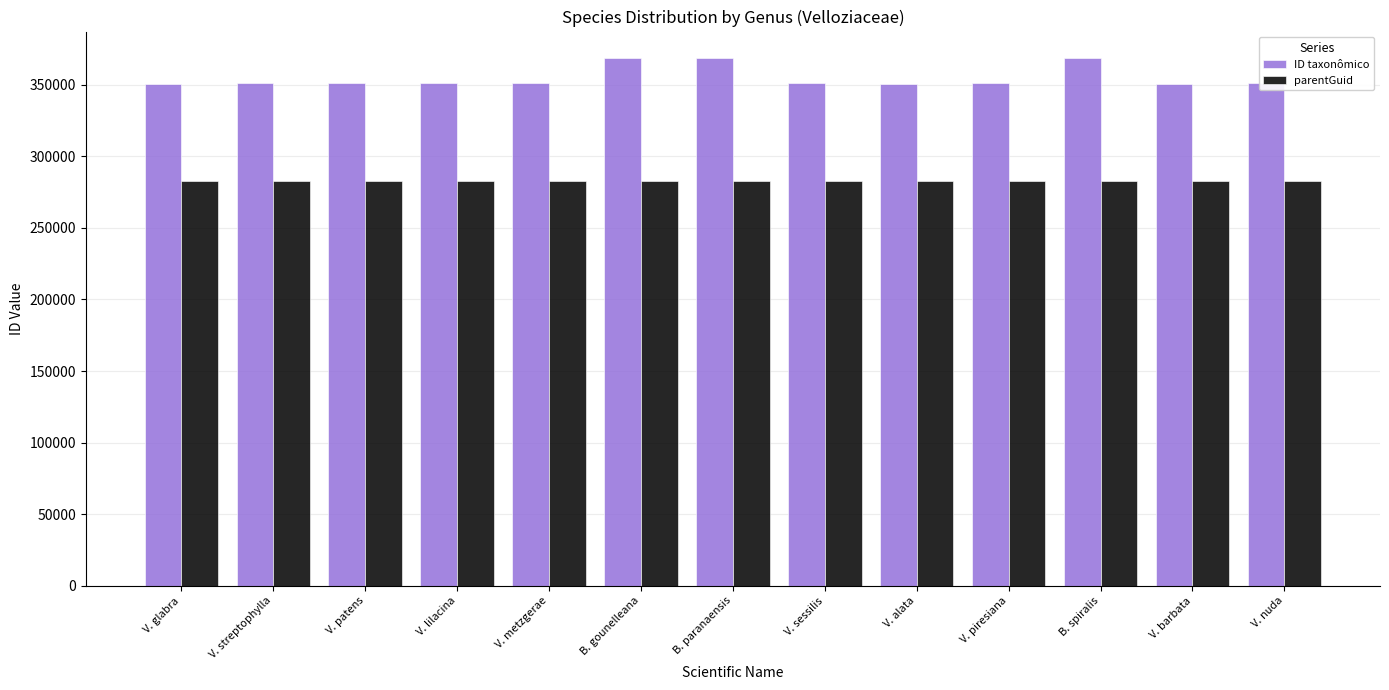

How many data points does each series have?

13